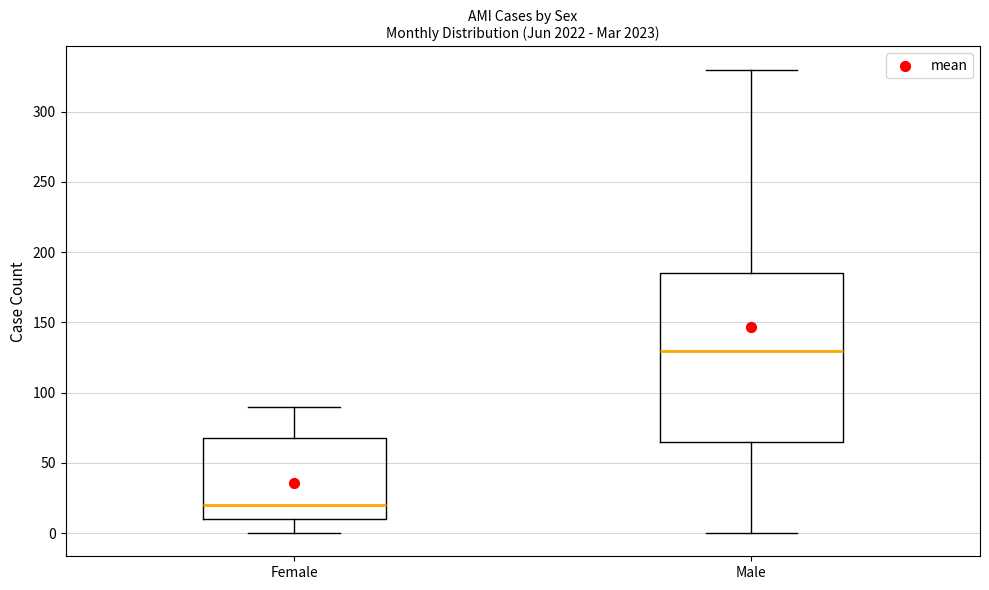

Which box's median line is the highest?

Male